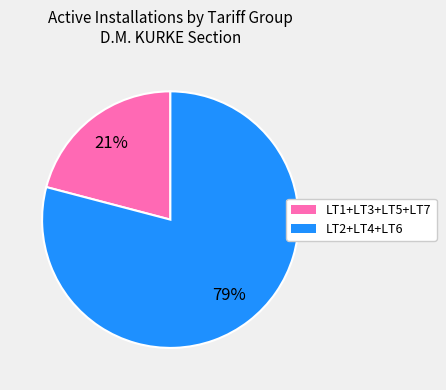

To the nearest percent, what is the average slice percentage?

50%